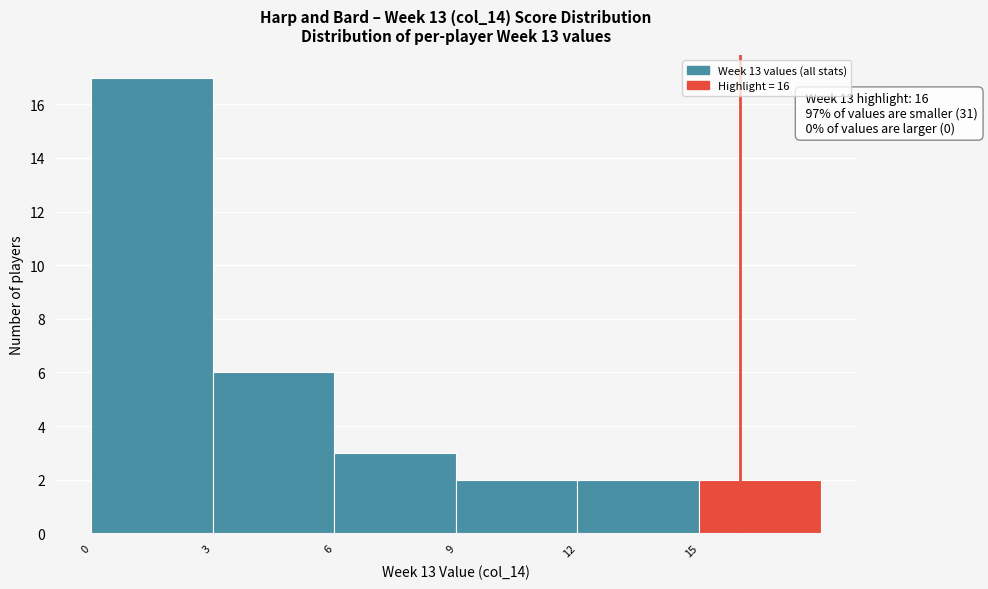

Over which range of the x-axis is the bar tallest?

0 to 3